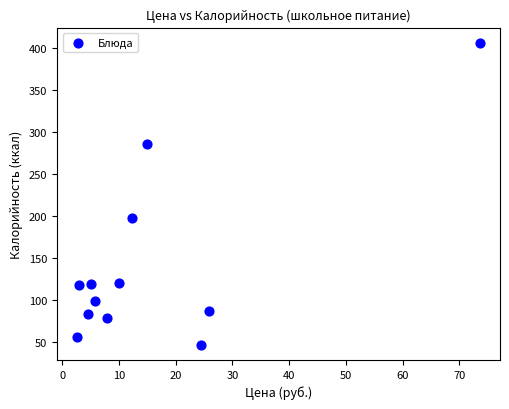

What Y value in the scatter plot is closest to 226?

197.0